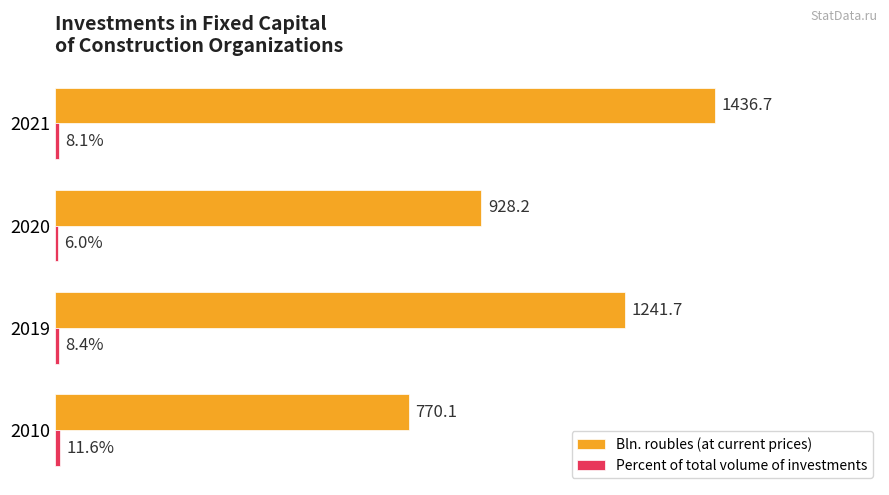

Rank the categories by Bln. roubles (at current prices) value from lowest to highest.

2010, 2020, 2019, 2021